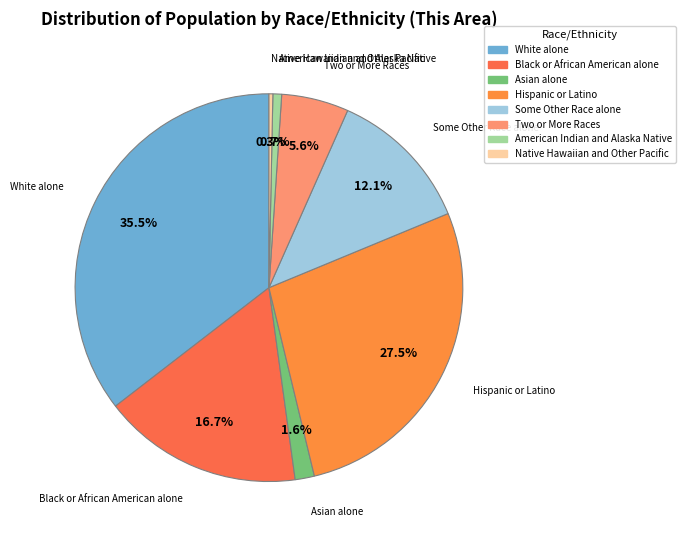

To the nearest percent, what is the difference between the White alone and Some Other Race alone slice percentages?

23%